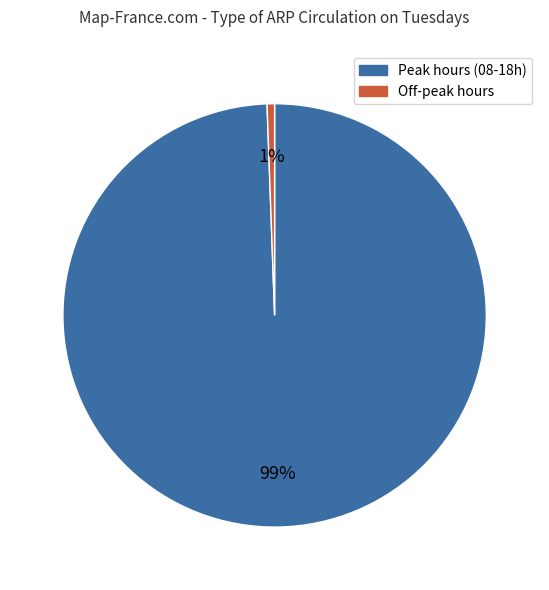

How many slices are in this pie chart?

2